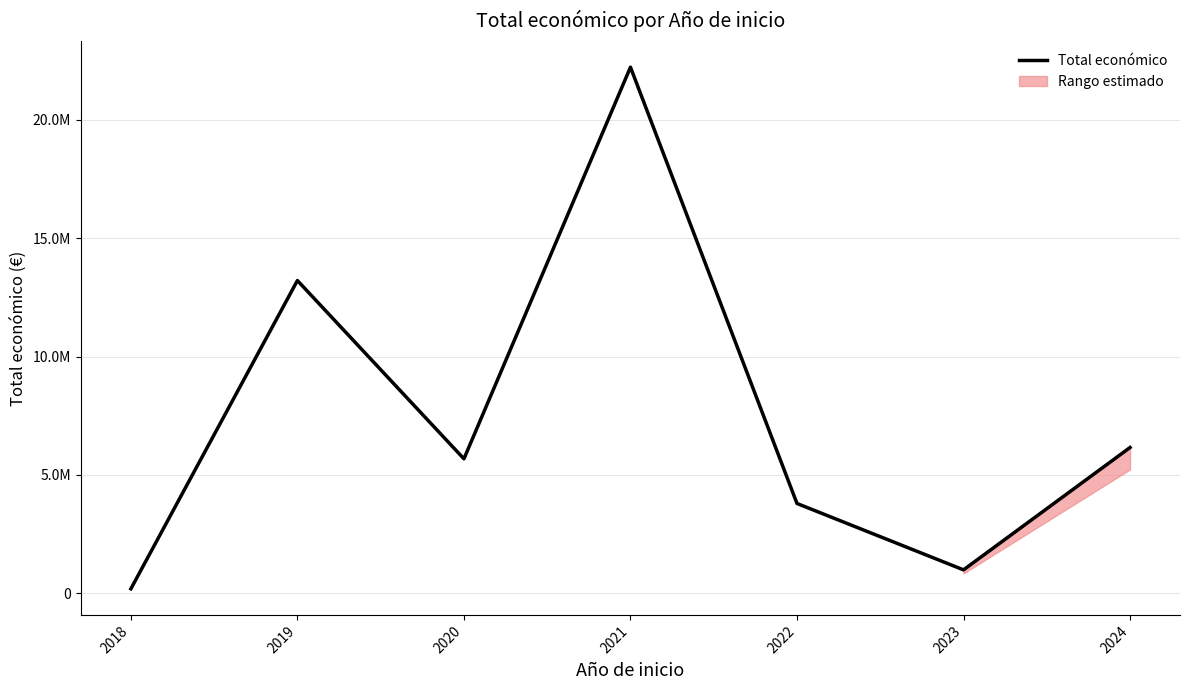

Does the chart have visible grid lines?

Yes